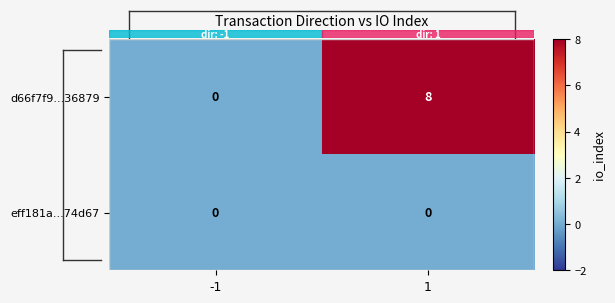

List the series in order of their overall mean, highest first.

d66f7f9...36879, eff181a...74d67